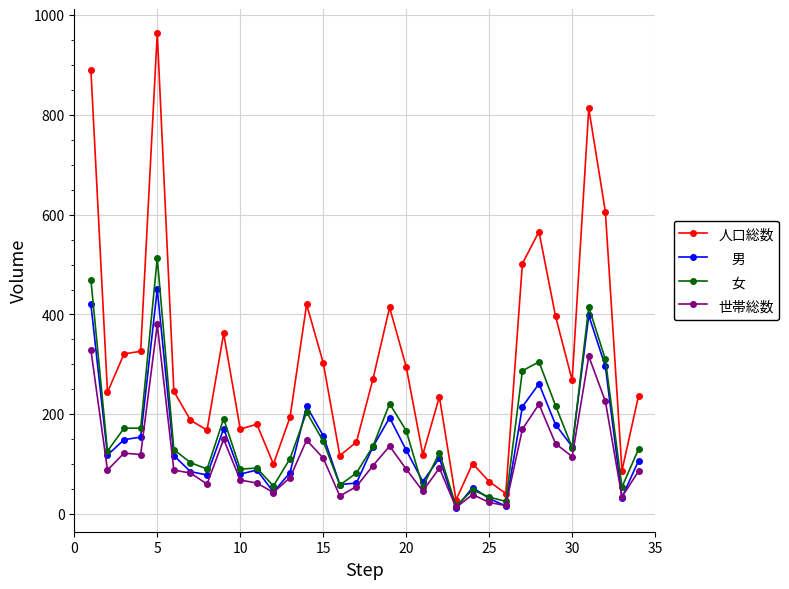

What is the greatest value displayed?

964